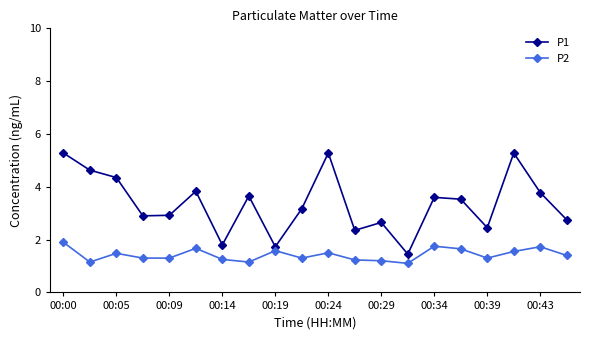

Which series has the largest range (max minus min)?

P1